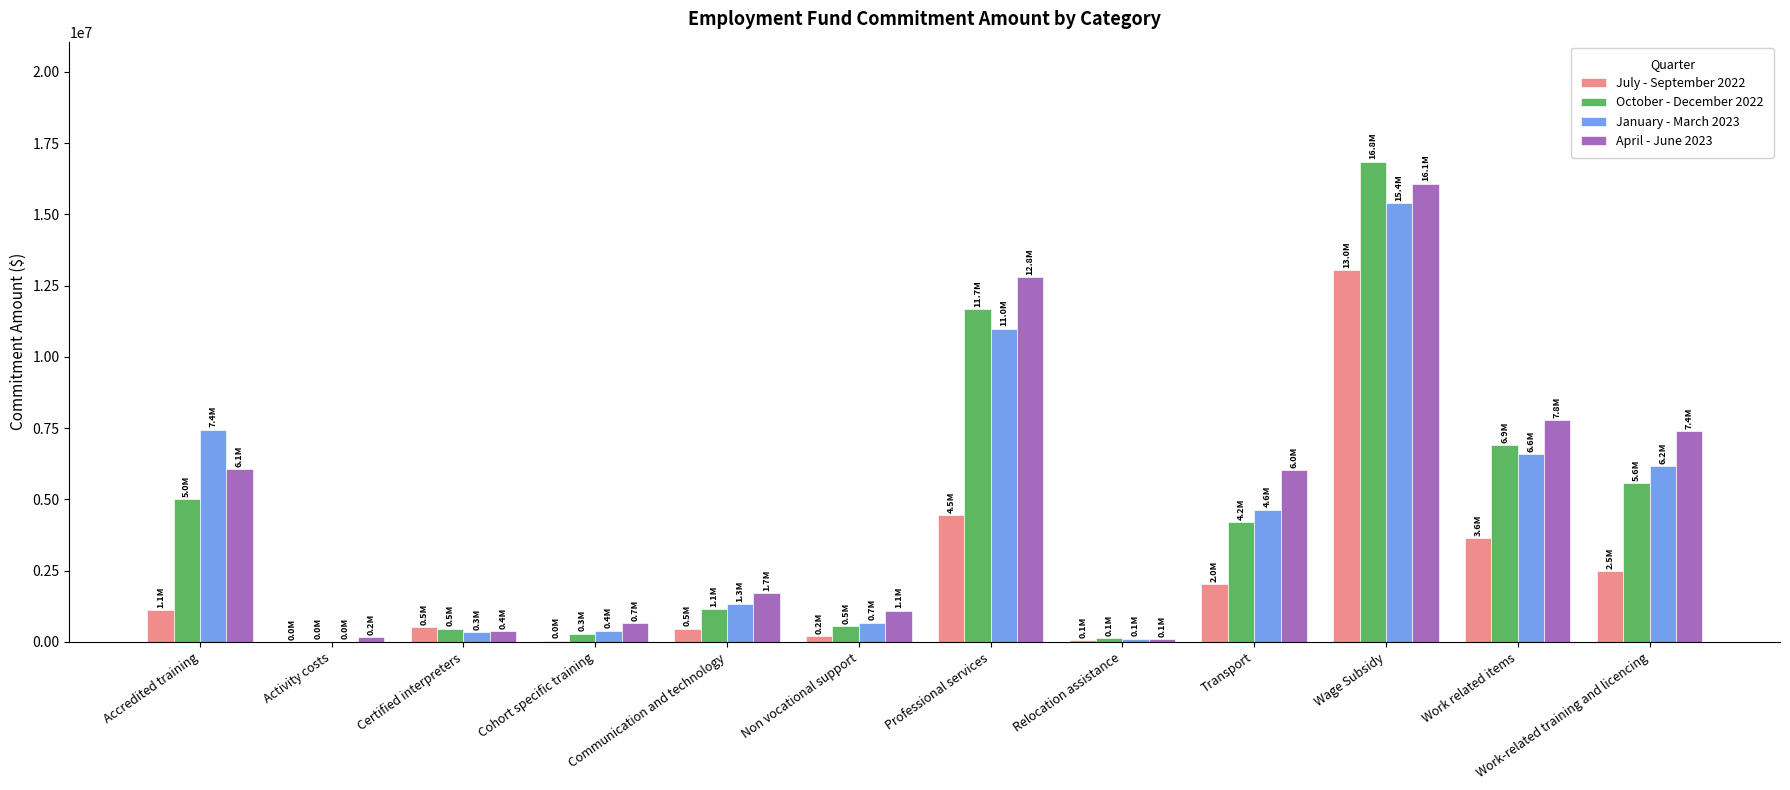

Is the value of October - December 2022 at Work related items greater than the value of January - March 2023 at Accredited training?

No